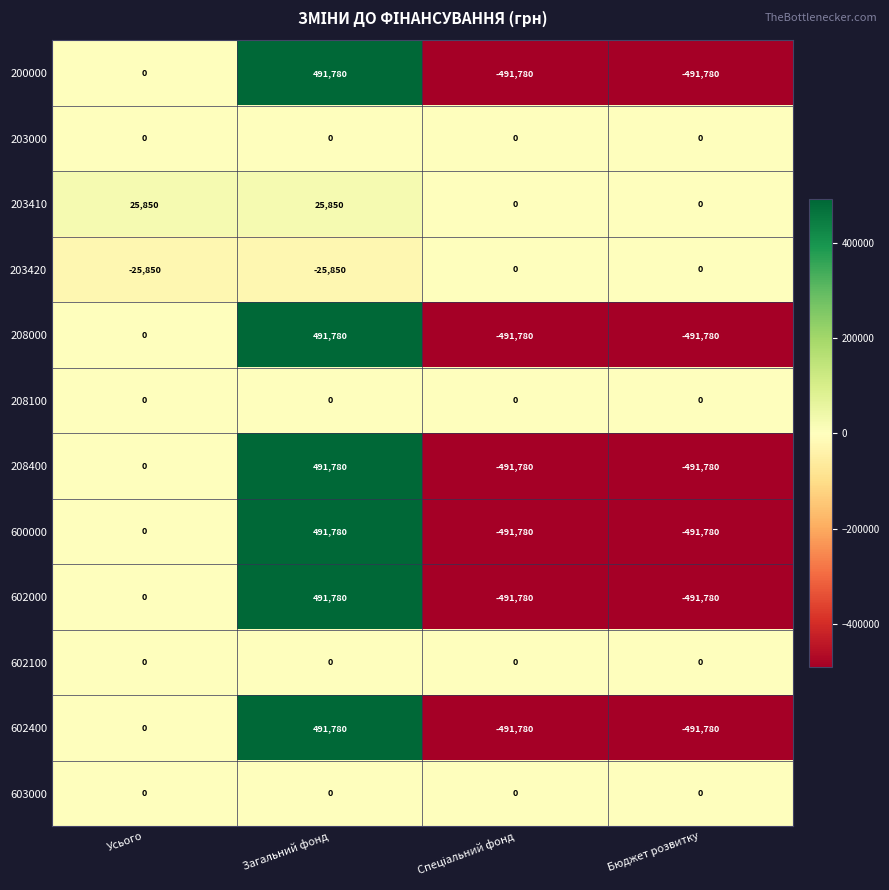

What value does the 203420 series have at Загальний фонд, to the nearest 50?

-25850